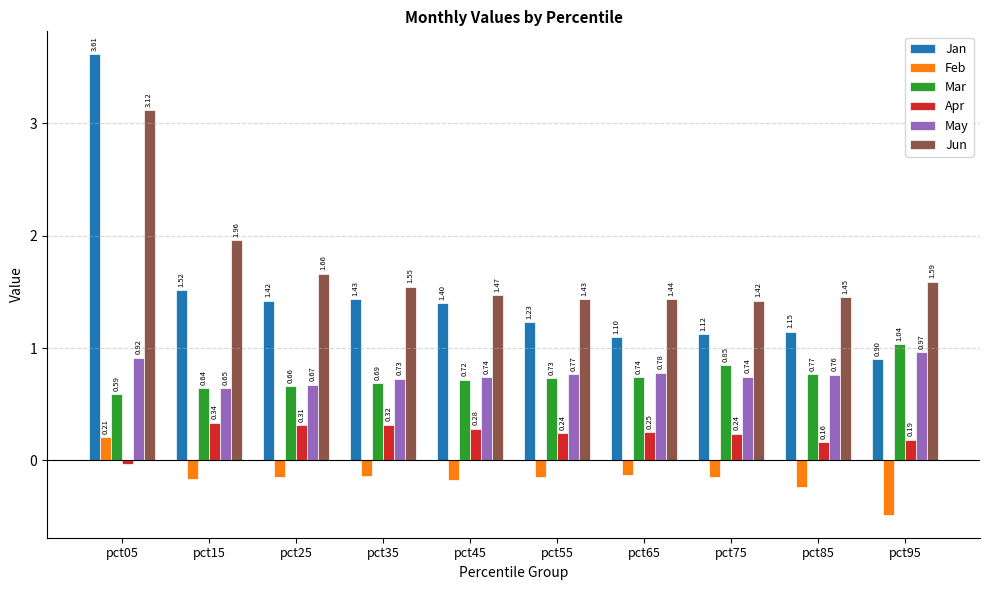

Which series has the largest range (max minus min)?

Jan